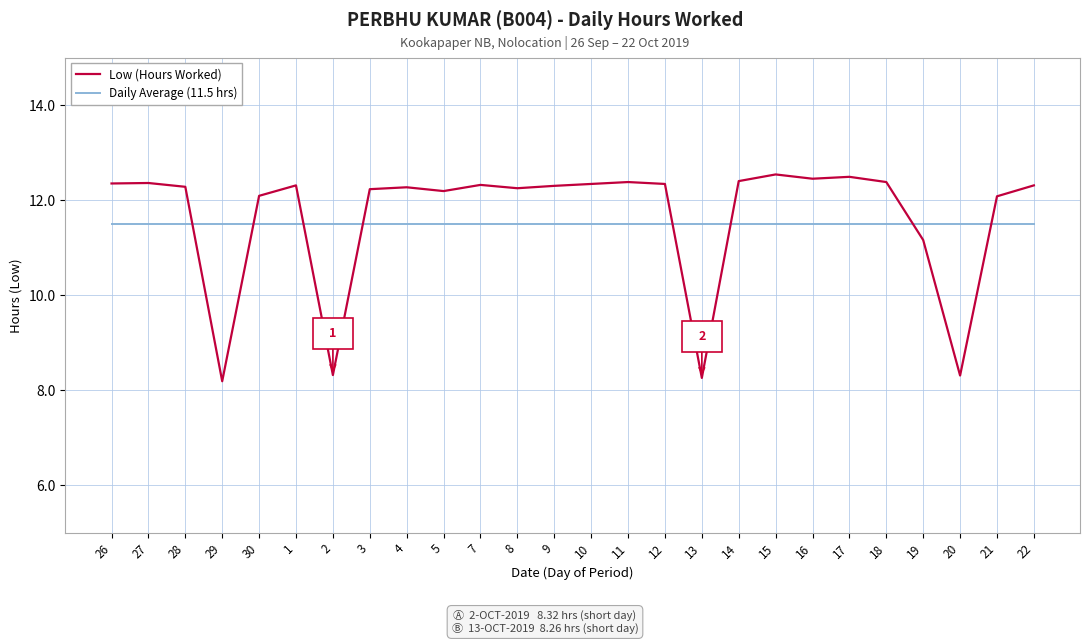

What position from the left is 22?

26